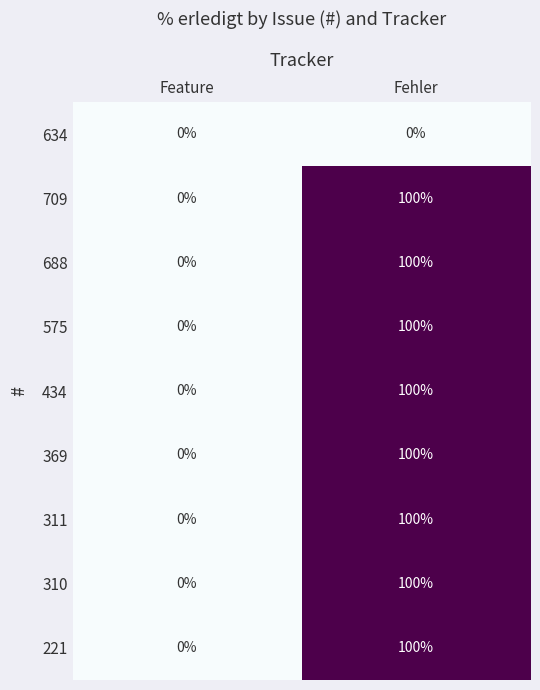

What is the sum of all 221 values?

100